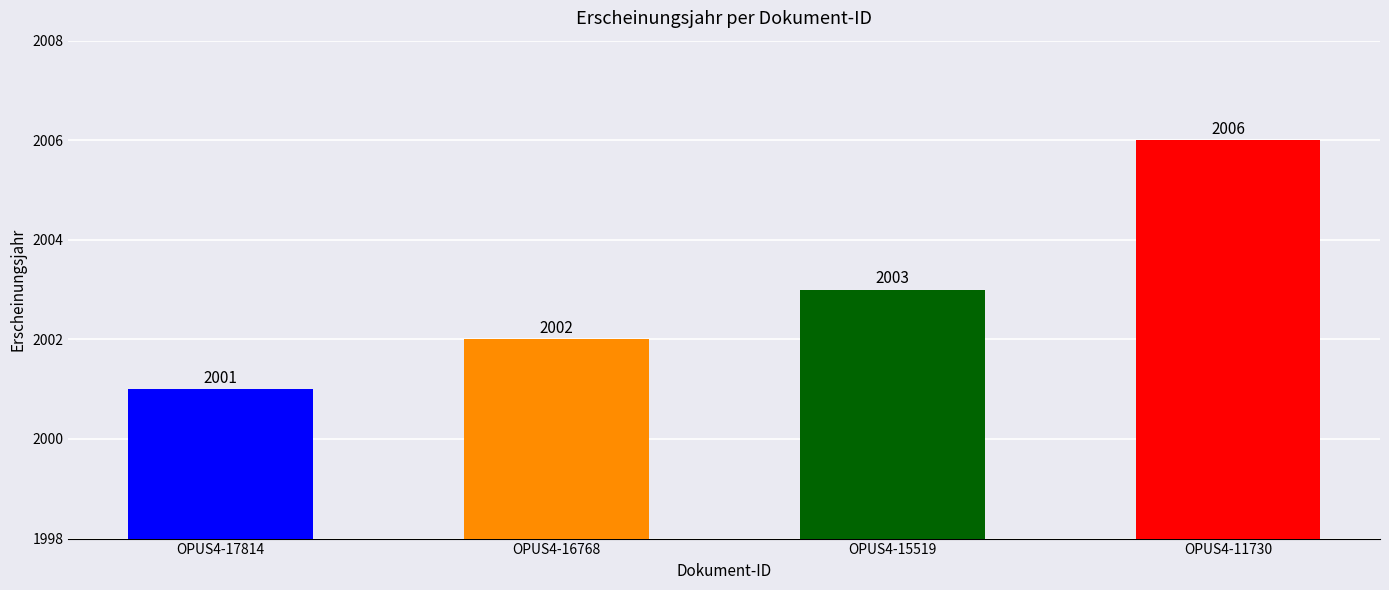

Reading left to right, list all the values displayed in this chart.

2001	2002	2003	2006